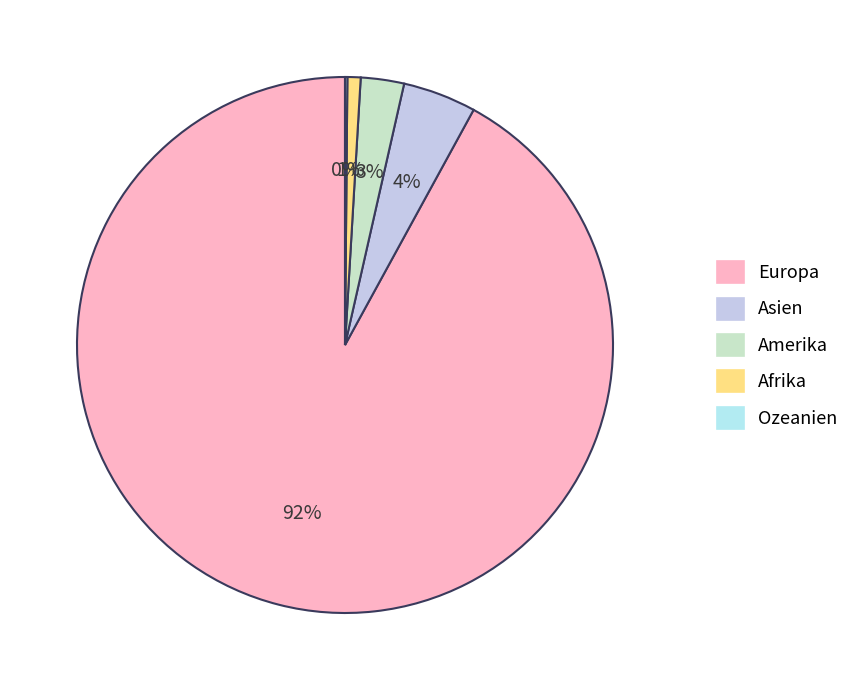

To the nearest percent, what portion does Asien represent?

4%